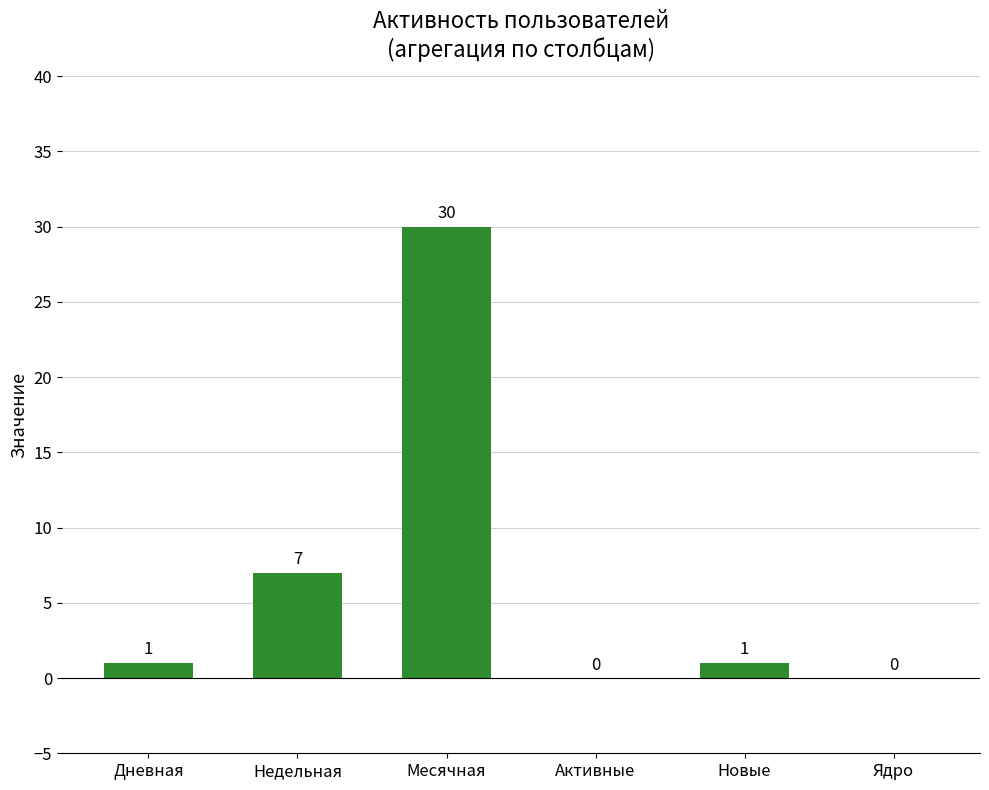

What is the greatest value displayed?

30